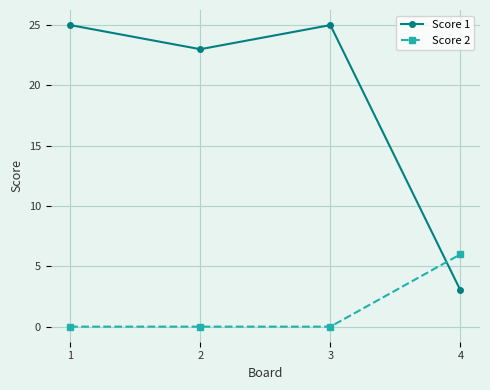

Which category has the highest value in the Score 2 series?

4